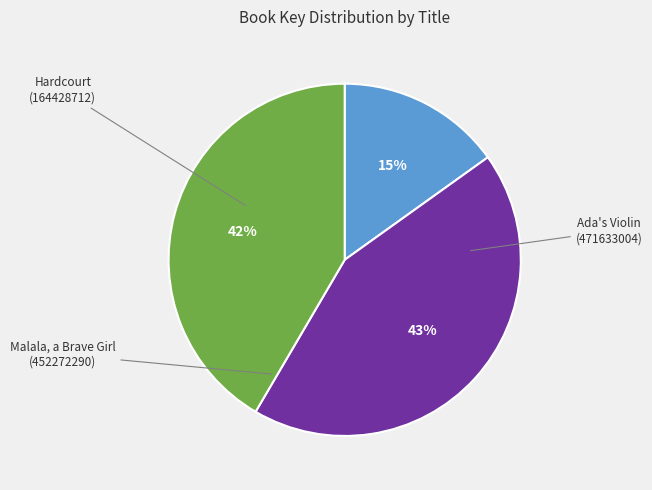

To the nearest percent, what is the average slice percentage?

33%